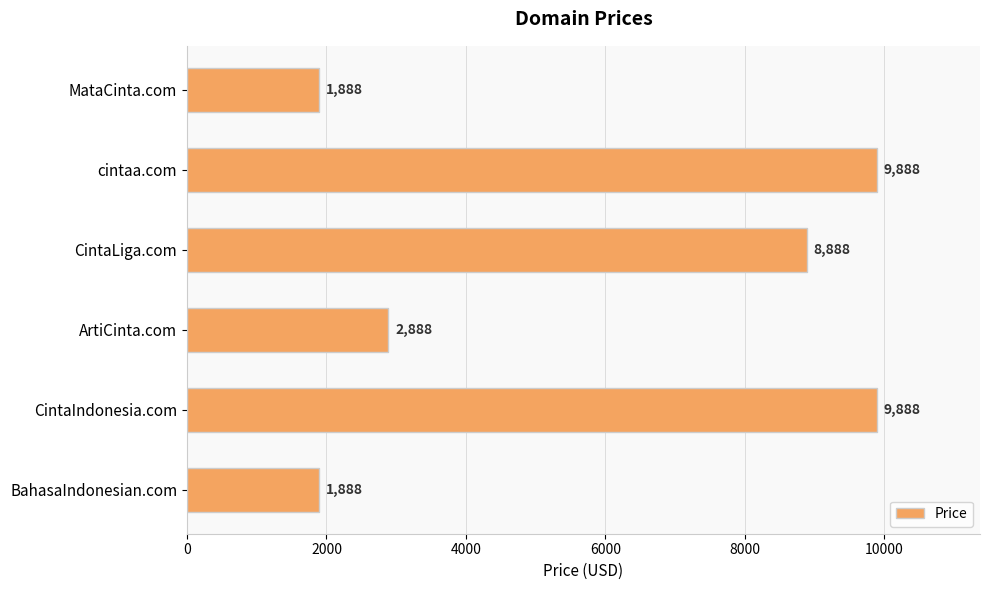

What is the label of the 5th bar from the bottom?

cintaa.com